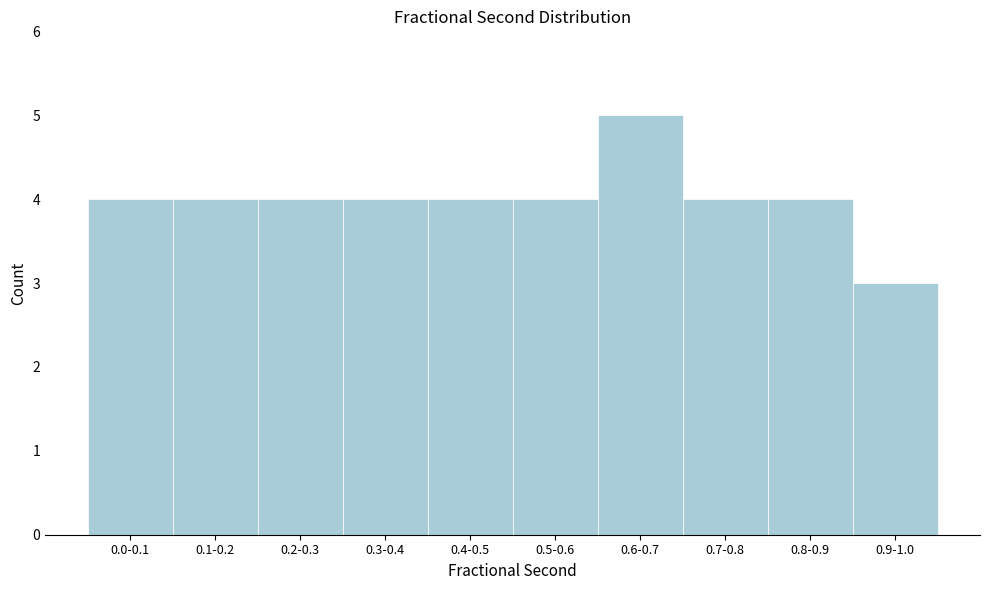

Reading left to right, extract all data points from this chart.

4	4	4	4	4	4	5	4	4	3